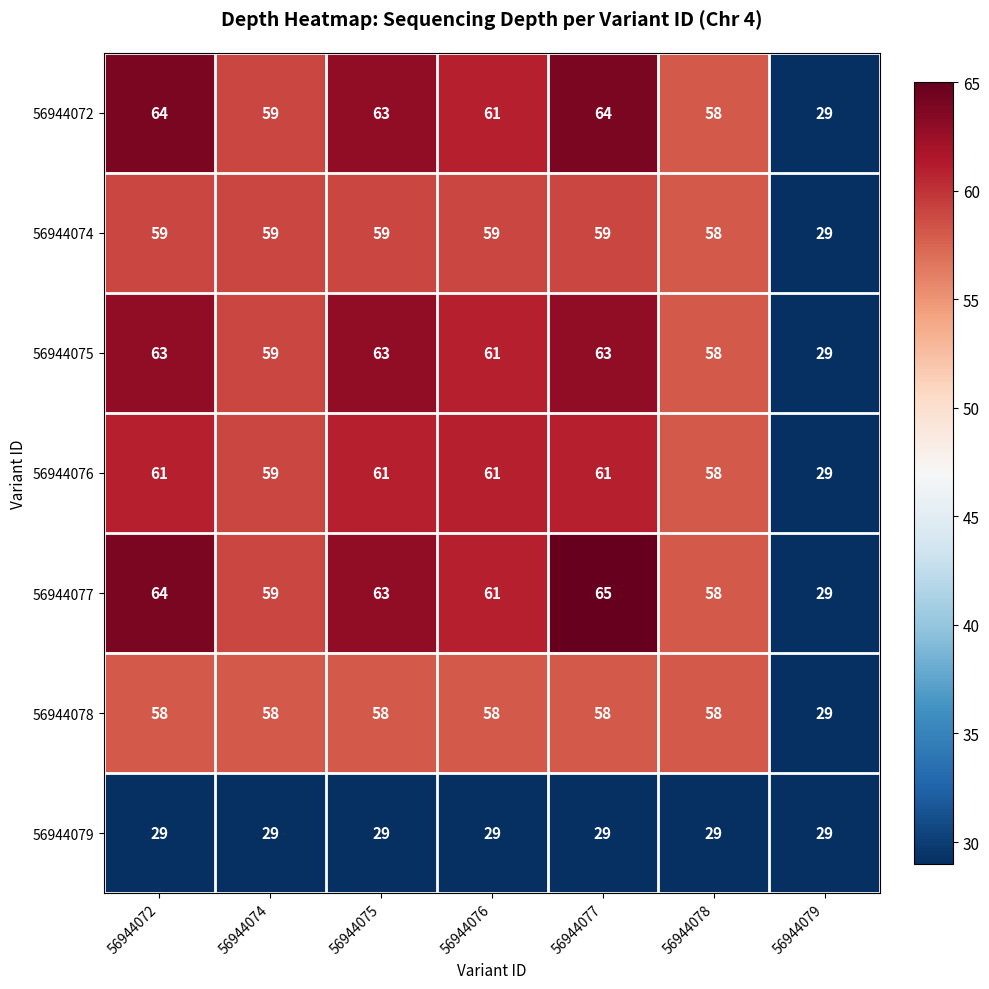

At which label is 56944074 closest to 44?

56944078